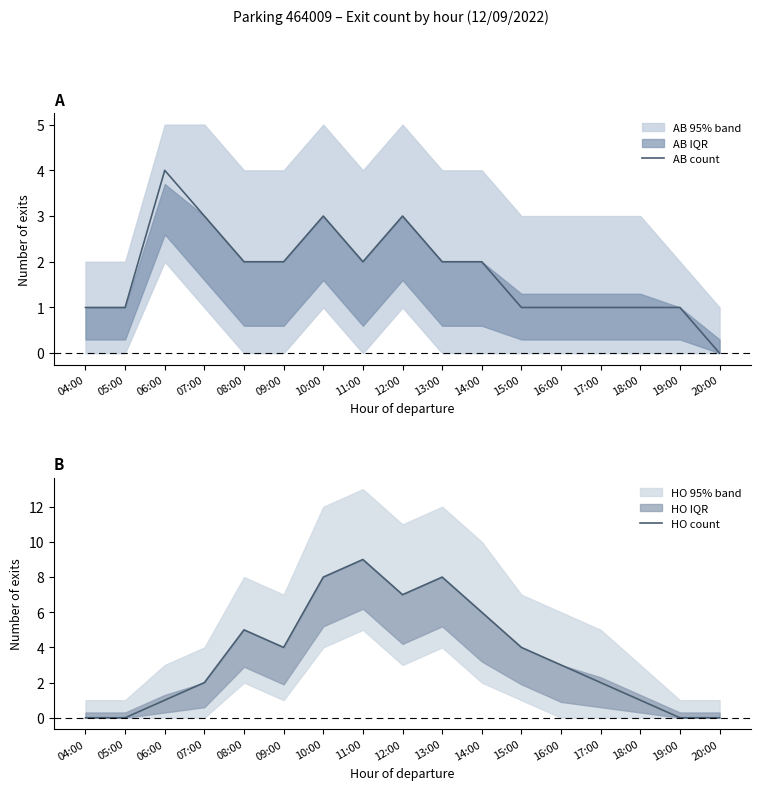

True or false: HO count has more than 0 points higher than both neighbors.

True